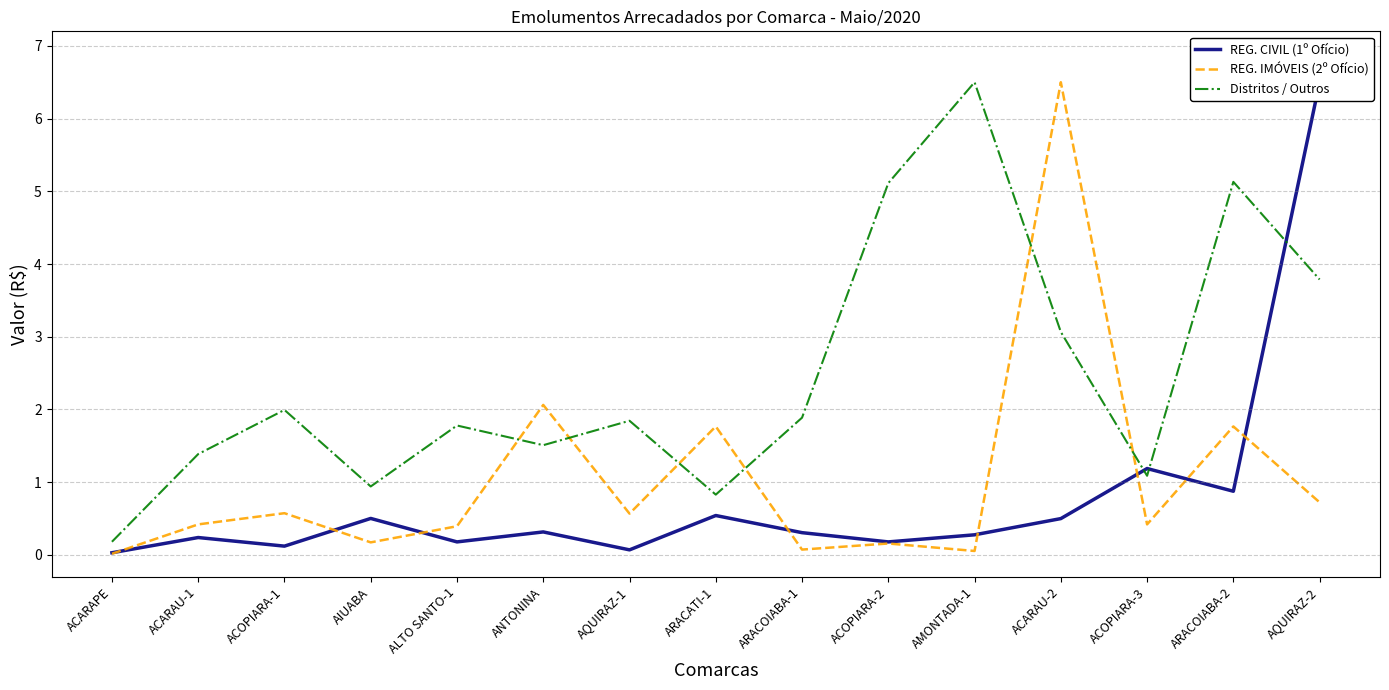

Which label corresponds to the smallest value in the chart?

ACARAPE